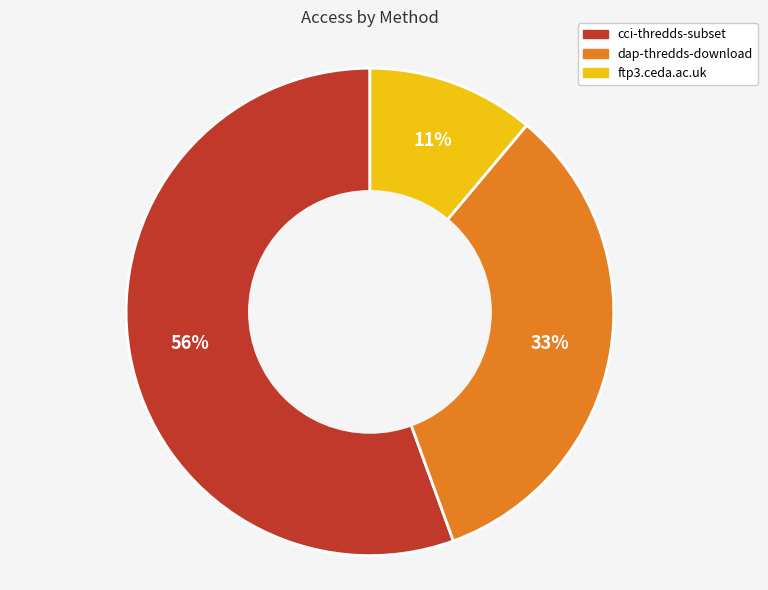

To the nearest percent, what is the combined percentage of dap-thredds-download and ftp3.ceda.ac.uk?

44%